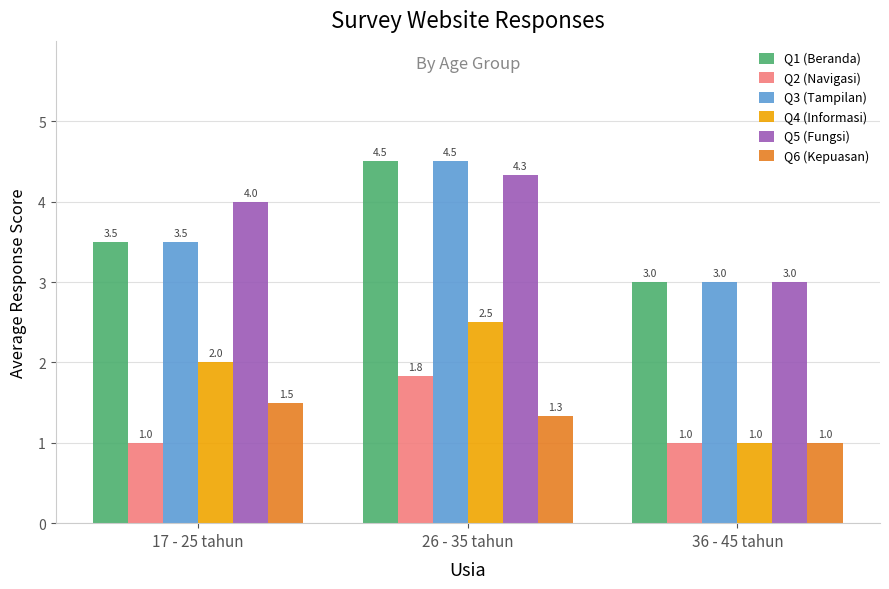

List the labels in order of Q1 (Beranda) value, smallest first.

36 - 45 tahun, 17 - 25 tahun, 26 - 35 tahun